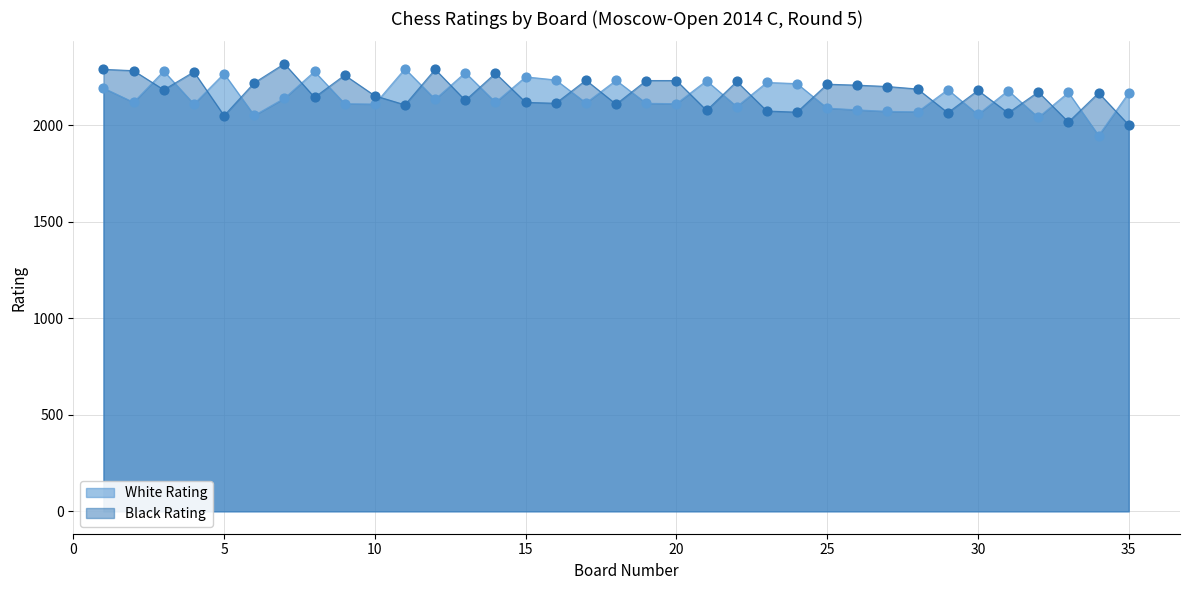

At which category is the sum across all series the highest?

1